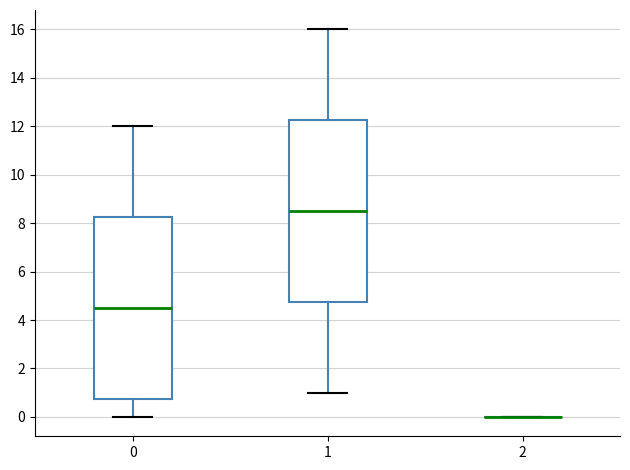

Reading left to right, transcribe this box plot: for each box, give where its median line is, the range the box spans, and where its two whiskers end, as read against the y-axis. The values are not printed on the chart, so give them approximately, as read against the axis.

0: median 4.6, box 0.8 to 8.2, whiskers 0.0 to 12.0
1: median 8.6, box 4.8 to 12.2, whiskers 1.0 to 16.0
2: box collapsed to a line at 0.0, whiskers 0.0 to 0.0